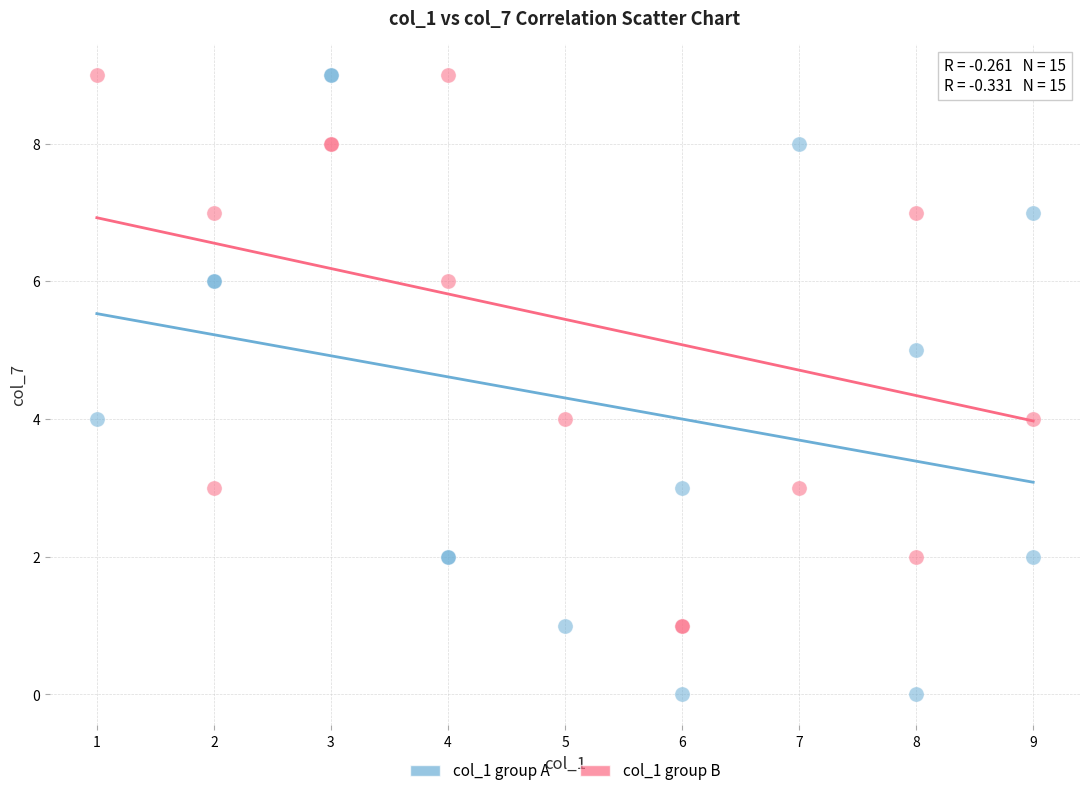

Which series has the largest Y range (max minus min)?

col_1 group A